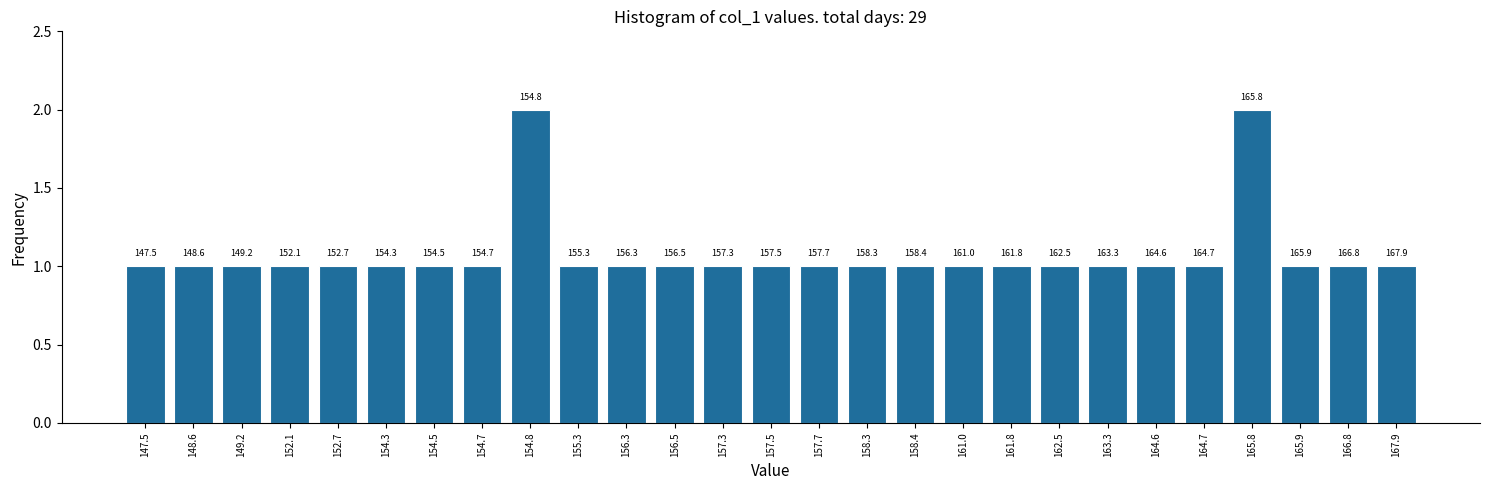

Are the bars horizontal?

No